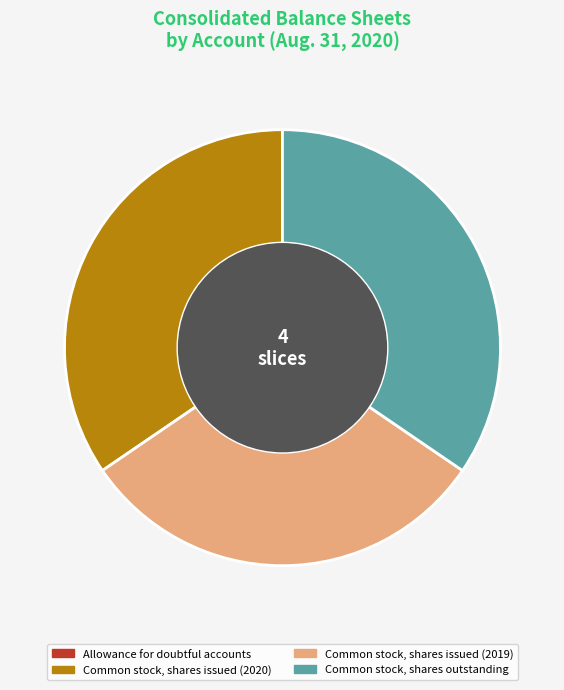

Is there a majority slice in this chart?

No